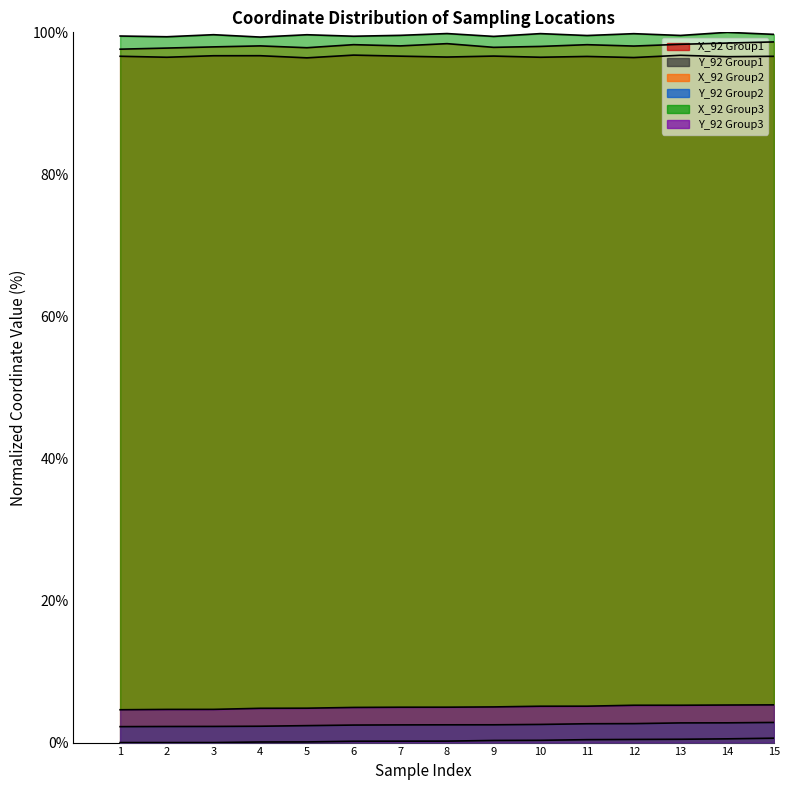

What is the greatest value displayed?

100.0